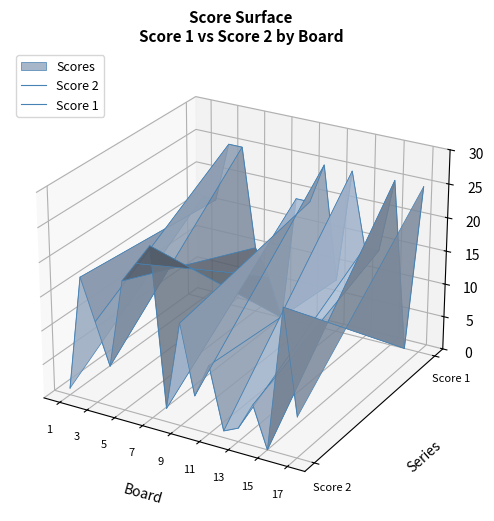

At how many categories does at least one series exceed 0?

15